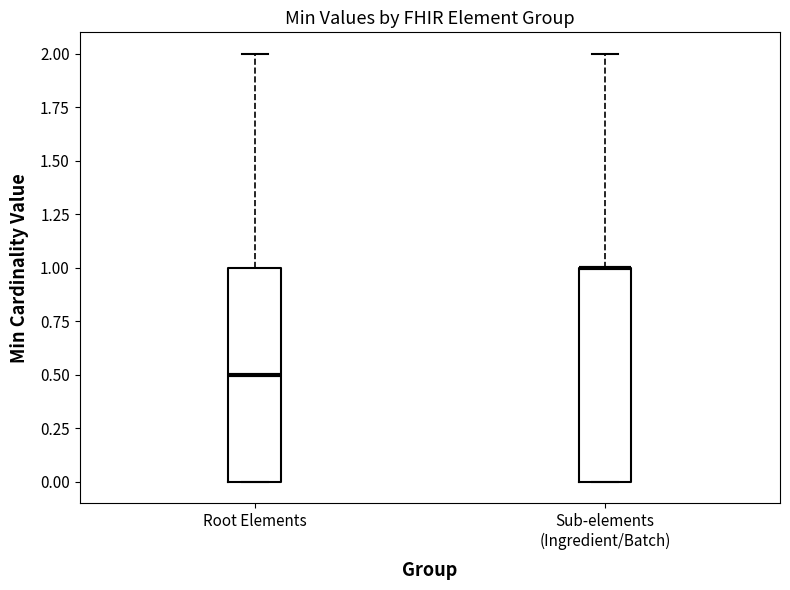

Where is the upper edge of the box for Sub-elements (Ingredient/Batch) on the y-axis? The values are not printed on the chart, so give them approximately, as read against the axis.

1.0